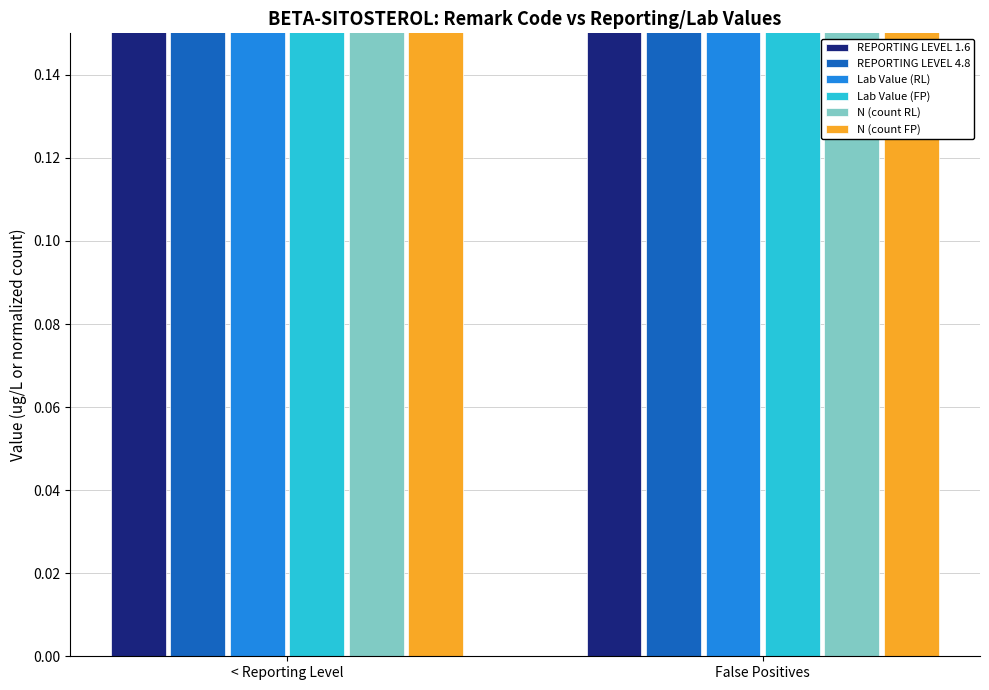

The N (count FP) series shows 0.6 at False Positives. True or false?

True